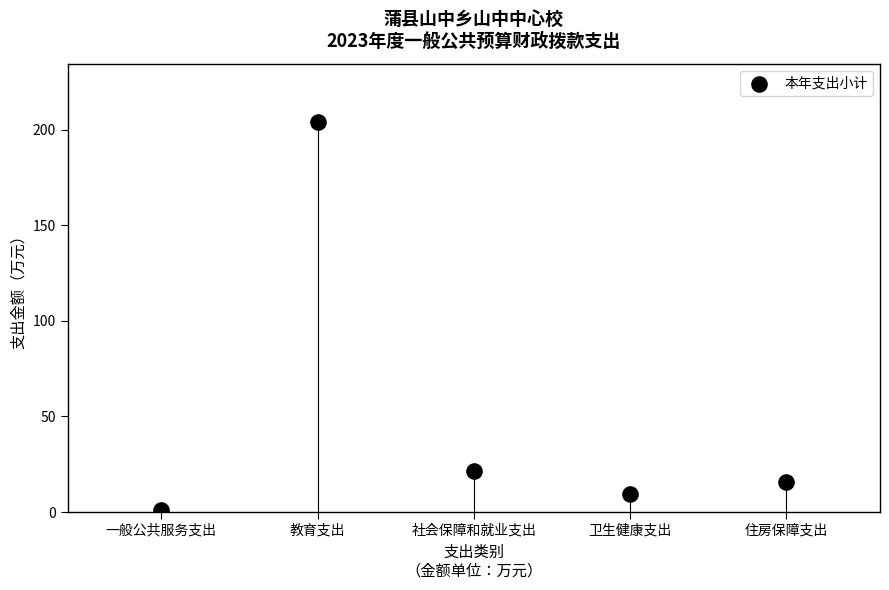

What Y value in the scatter plot is closest to 102?

21.5